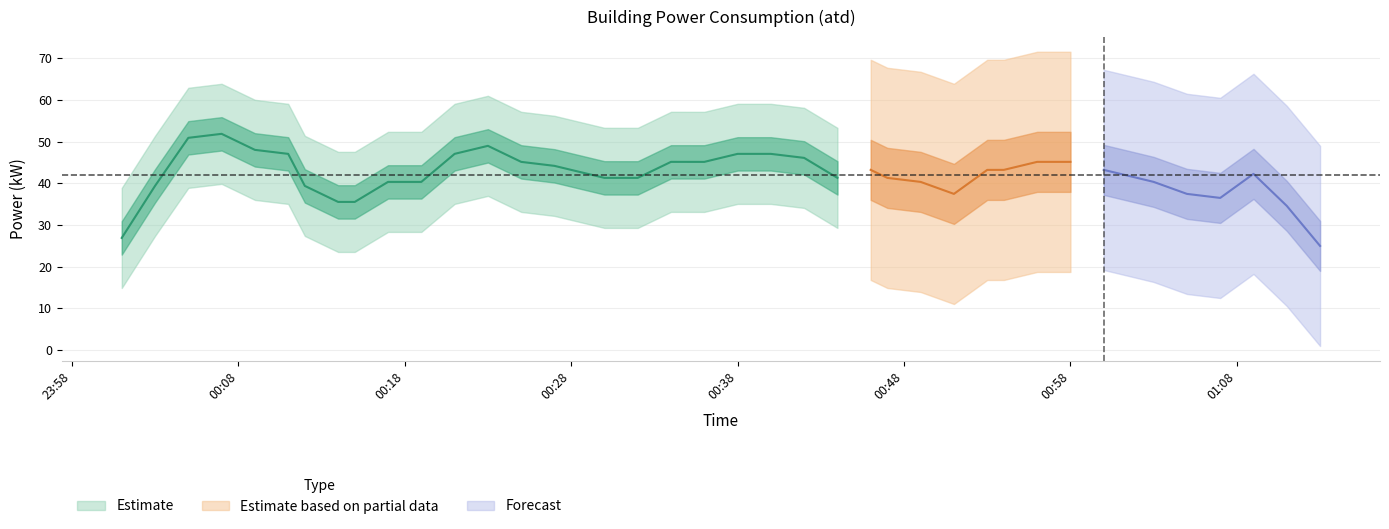

Where does the data first go above 43?

2022-05-05T00:03:00